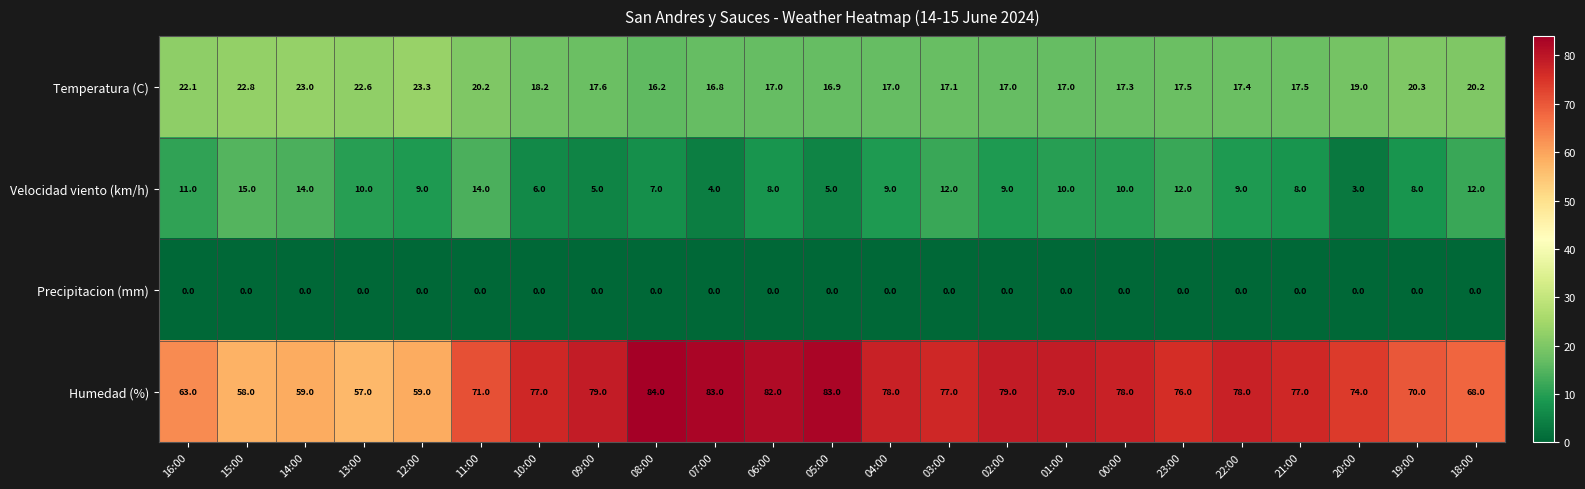

Is it true that Temperatura (C) equals 5.1 at 22:00?

False